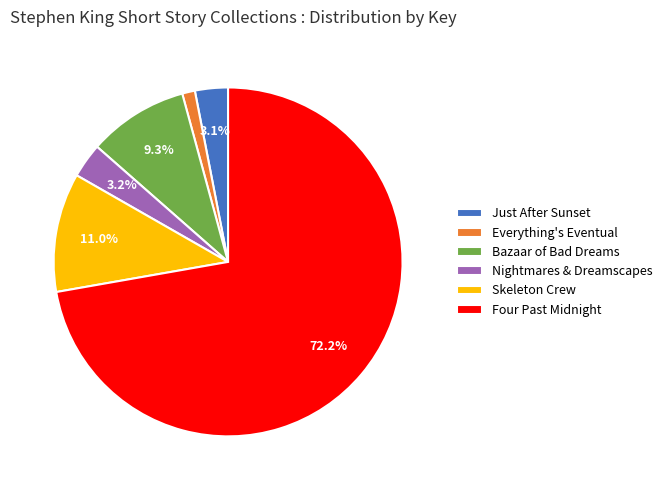

Combined, do Everything's Eventual and Nightmares & Dreamscapes account for over 50%?

No